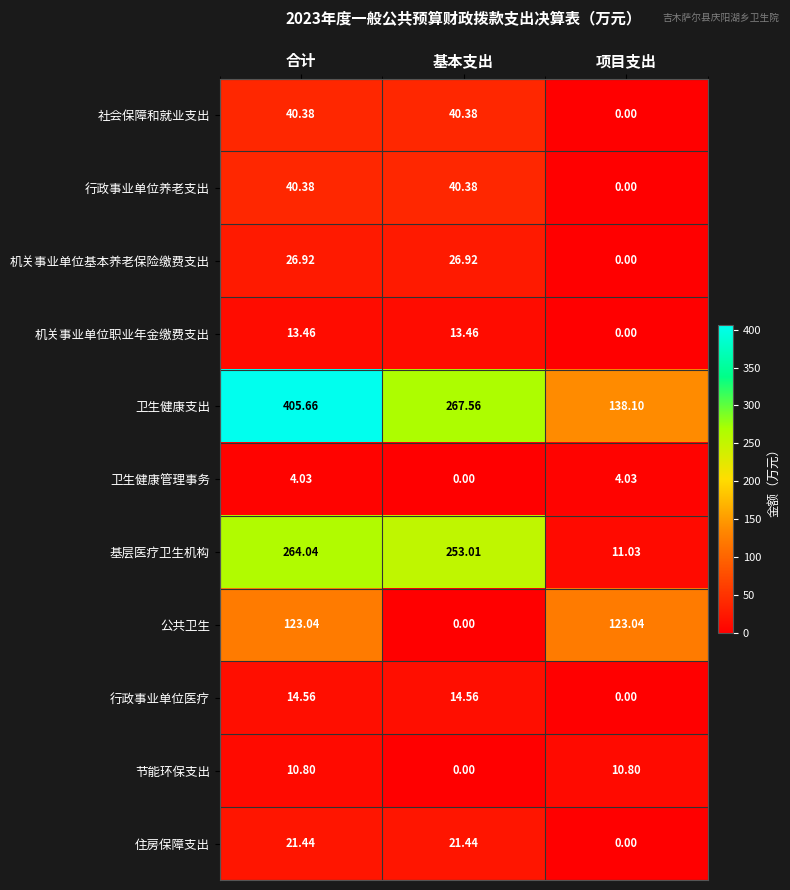

What is the greatest value displayed?

405.7